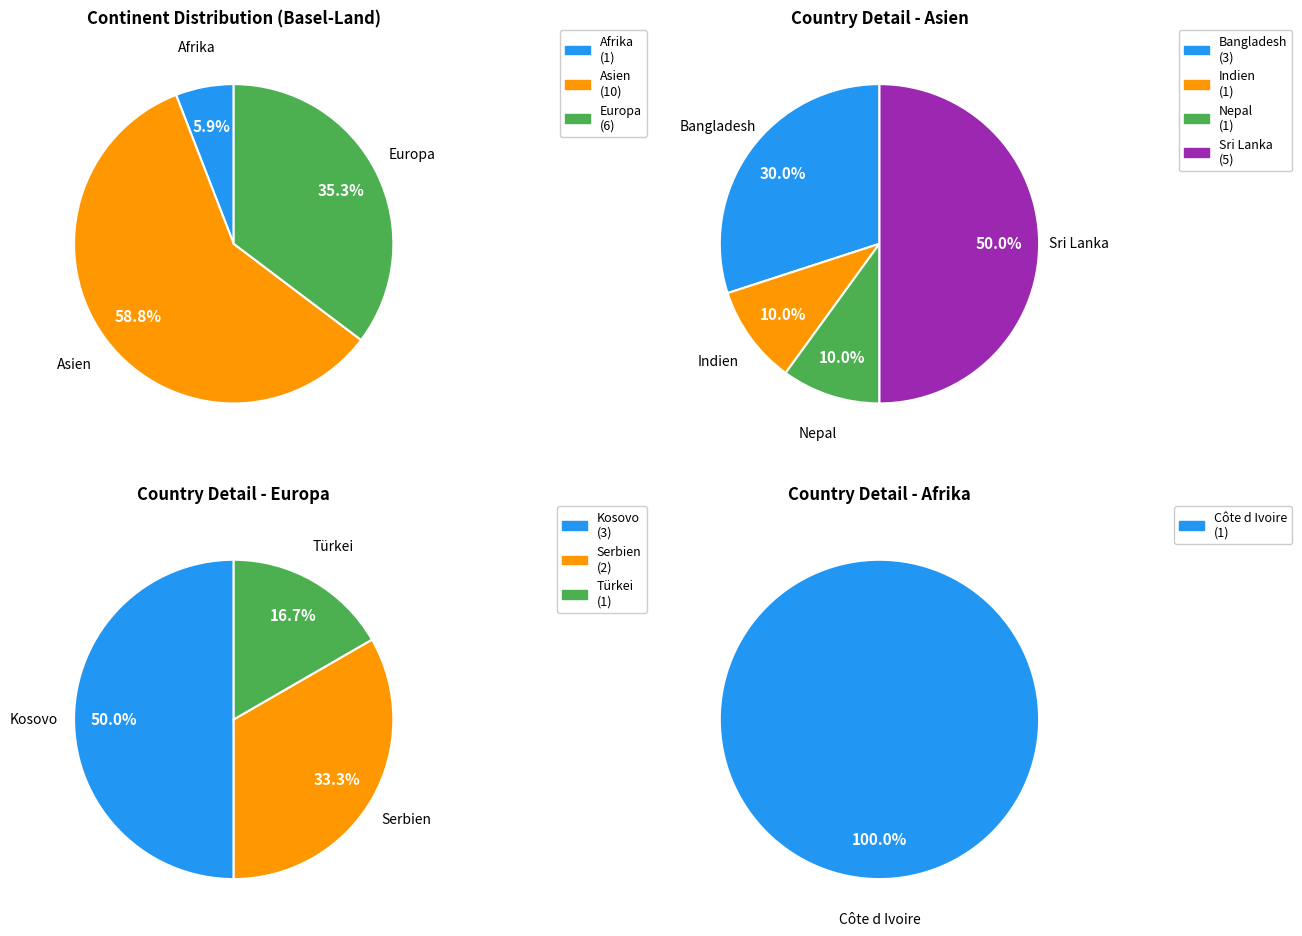

What is the majority slice?

Asien